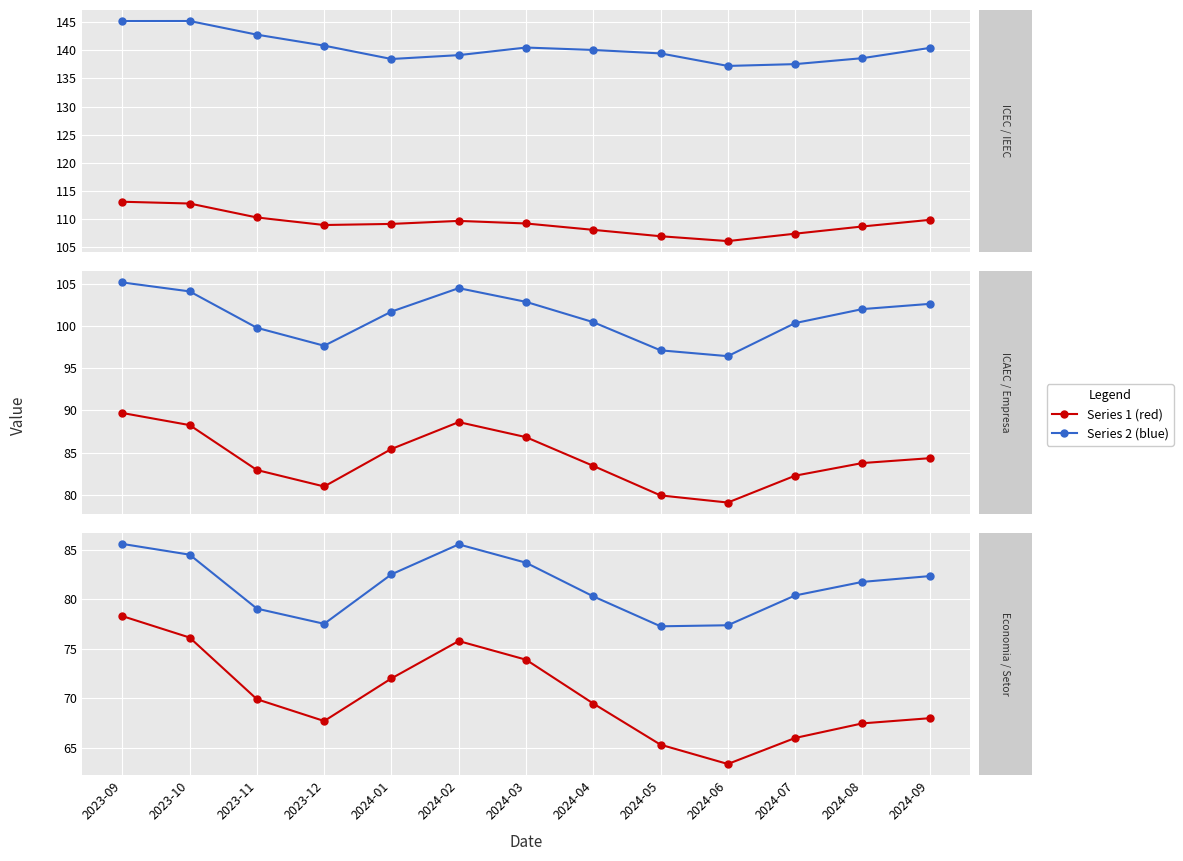

Which label corresponds to the smallest value in the chart?

2024-06